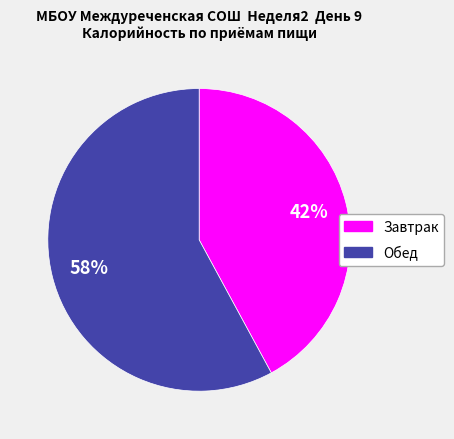

To the nearest percent, what portion does Завтрак represent?

42%